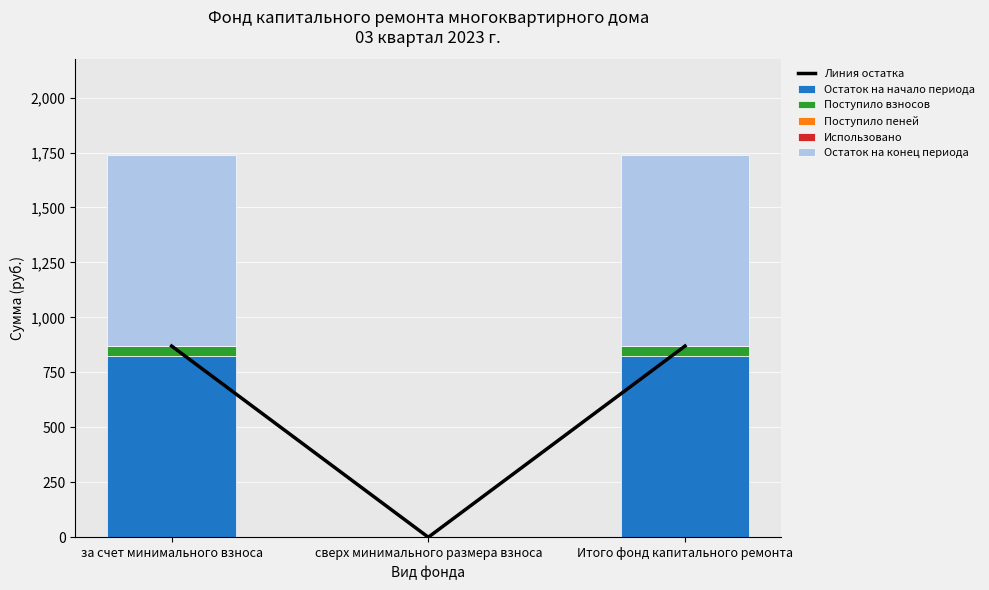

List the labels in order of Остаток на конец периода value, smallest first.

сверх минимального размера взноса, за счет минимального взноса, Итого фонд капитального ремонта